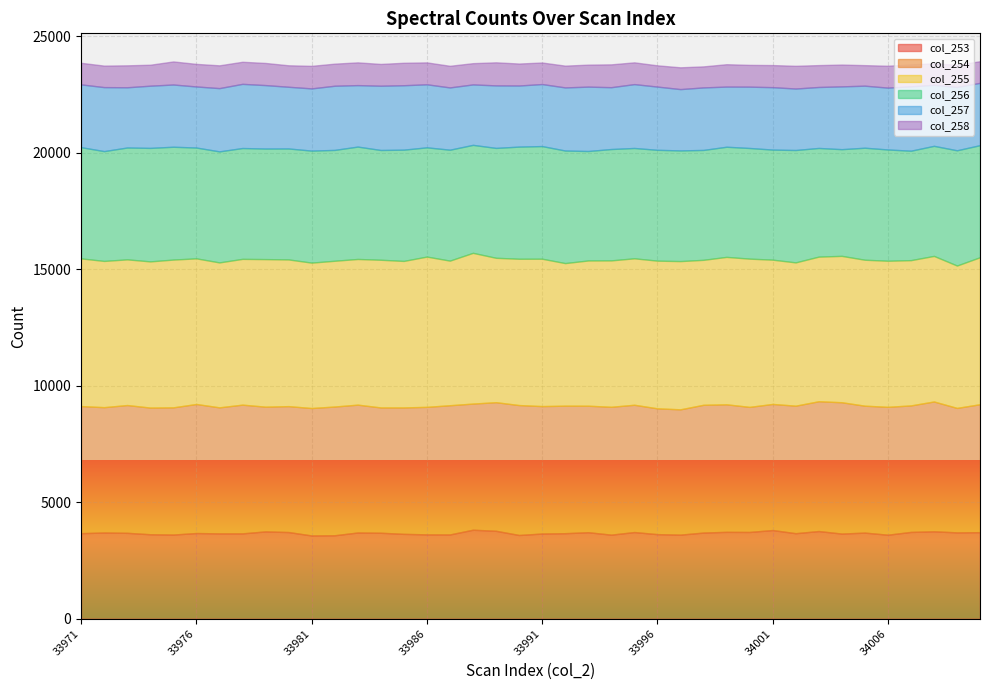

Reading left to right, extract all data points from this chart.

col_253: 33971=3672	33972=3701	33973=3687	33974=3626	33975=3613	33976=3678	33977=3663	33978=3663	33979=3748	33980=3720	33981=3574	33982=3582	33983=3701	33984=3690	33985=3643	33986=3620	33987=3617	33988=3820	33989=3774	33990=3594	33991=3657	33992=3671	33993=3713	33994=3608	33995=3720	33996=3630	33997=3609	33998=3698	33999=3729	34000=3724	34001=3806	34002=3671	34003=3763	34004=3655	34005=3696	34006=3606	34007=3726	34008=3752	34009=3706	34010=3715
col_254: 33971=5454	33972=5379	33973=5484	33974=5436	33975=5459	33976=5538	33977=5409	33978=5525	33979=5353	33980=5404	33981=5469	33982=5525	33983=5487	33984=5378	33985=5425	33986=5473	33987=5546	33988=5414	33989=5519	33990=5576	33991=5469	33992=5473	33993=5429	33994=5488	33995=5463	33996=5400	33997=5378	33998=5484	33999=5473	34000=5368	34001=5412	34002=5473	34003=5571	34004=5636	34005=5447	34006=5488	34007=5429	34008=5572	34009=5342	34010=5492
col_255: 33971=6339	33972=6276	33973=6252	33974=6274	33975=6342	33976=6250	33977=6220	33978=6256	33979=6333	33980=6296	33981=6240	33982=6256	33983=6252	33984=6338	33985=6288	33986=6449	33987=6206	33988=6469	33989=6197	33990=6279	33991=6325	33992=6119	33993=6234	33994=6283	33995=6285	33996=6338	33997=6362	33998=6221	33999=6327	34000=6362	34001=6192	34002=6149	34003=6206	34004=6282	34005=6264	34006=6270	34007=6234	34008=6247	34009=6110	34010=6308
col_256: 33971=4773	33972=4713	33973=4801	33974=4871	33975=4842	33976=4756	33977=4765	33978=4757	33979=4745	33980=4762	33981=4807	33982=4757	33983=4823	33984=4711	33985=4775	33986=4689	33987=4760	33988=4634	33989=4716	33990=4813	33991=4834	33992=4831	33993=4697	33994=4779	33995=4735	33996=4756	33997=4749	33998=4716	33999=4727	34000=4749	34001=4724	34002=4823	34003=4664	34004=4579	34005=4807	34006=4775	34007=4697	34008=4724	34009=4946	34010=4810
col_257: 33971=2694	33972=2746	33973=2584	33974=2669	33975=2671	33976=2621	33977=2715	33978=2754	33979=2723	33980=2648	33981=2670	33982=2754	33983=2638	33984=2758	33985=2765	33986=2705	33987=2673	33988=2594	33989=2683	33990=2622	33991=2662	33992=2708	33993=2763	33994=2654	33995=2741	33996=2714	33997=2632	33998=2683	33999=2582	34000=2632	34001=2679	34002=2638	34003=2617	34004=2695	34005=2663	34006=2654	34007=2763	34008=2617	34009=2718	34010=2674
col_258: 33971=926	33972=923	33973=942	33974=900	33975=990	33976=969	33977=978	33978=948	33979=950	33980=922	33981=968	33982=948	33983=976	33984=935	33985=964	33986=940	33987=928	33988=912	33989=990	33990=943	33991=924	33992=935	33993=944	33994=980	33995=934	33996=912	33997=935	33998=903	33999=960	34000=935	34001=948	34002=976	34003=939	34004=936	34005=881	34006=939	34007=944	34008=925	34009=951	34010=928